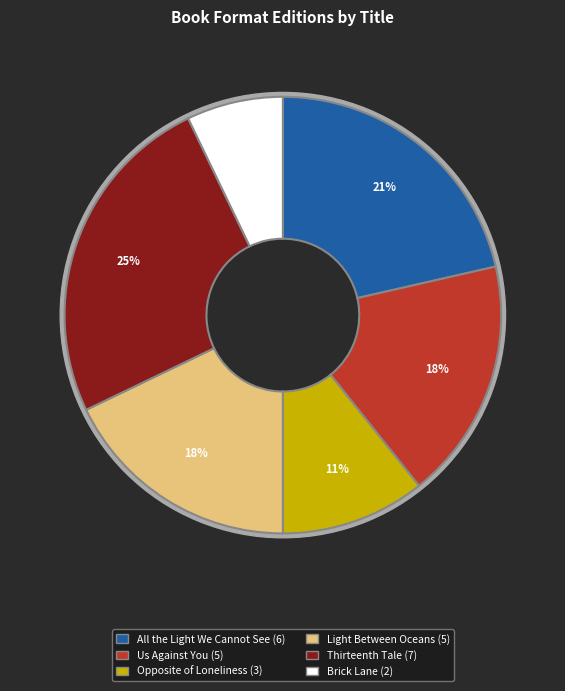

To the nearest percent, what percentage of the pie is Us Against You?

18%